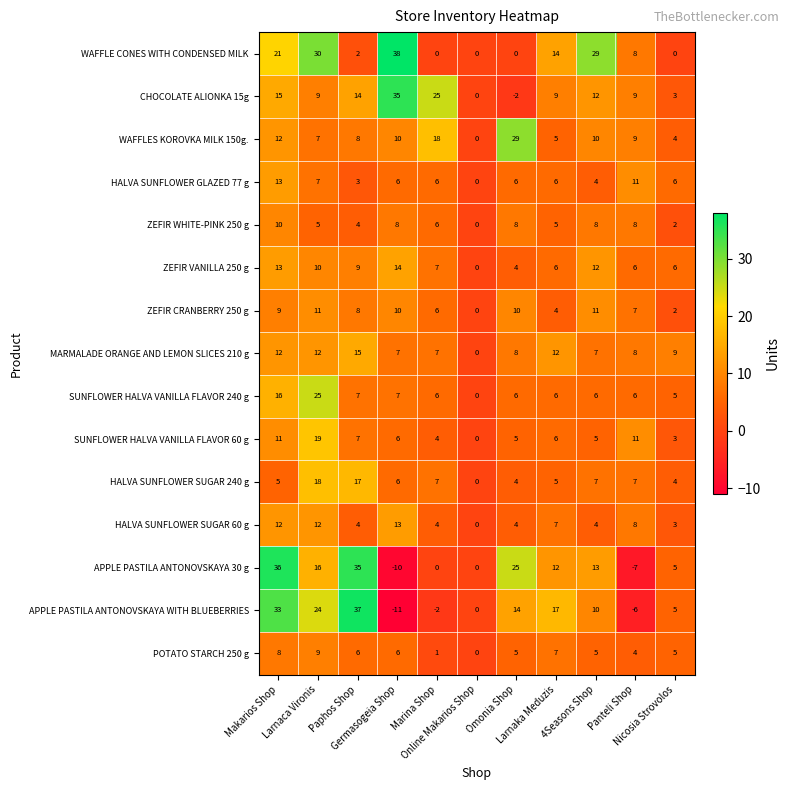

At how many categories does at least one series exceed 32?

3